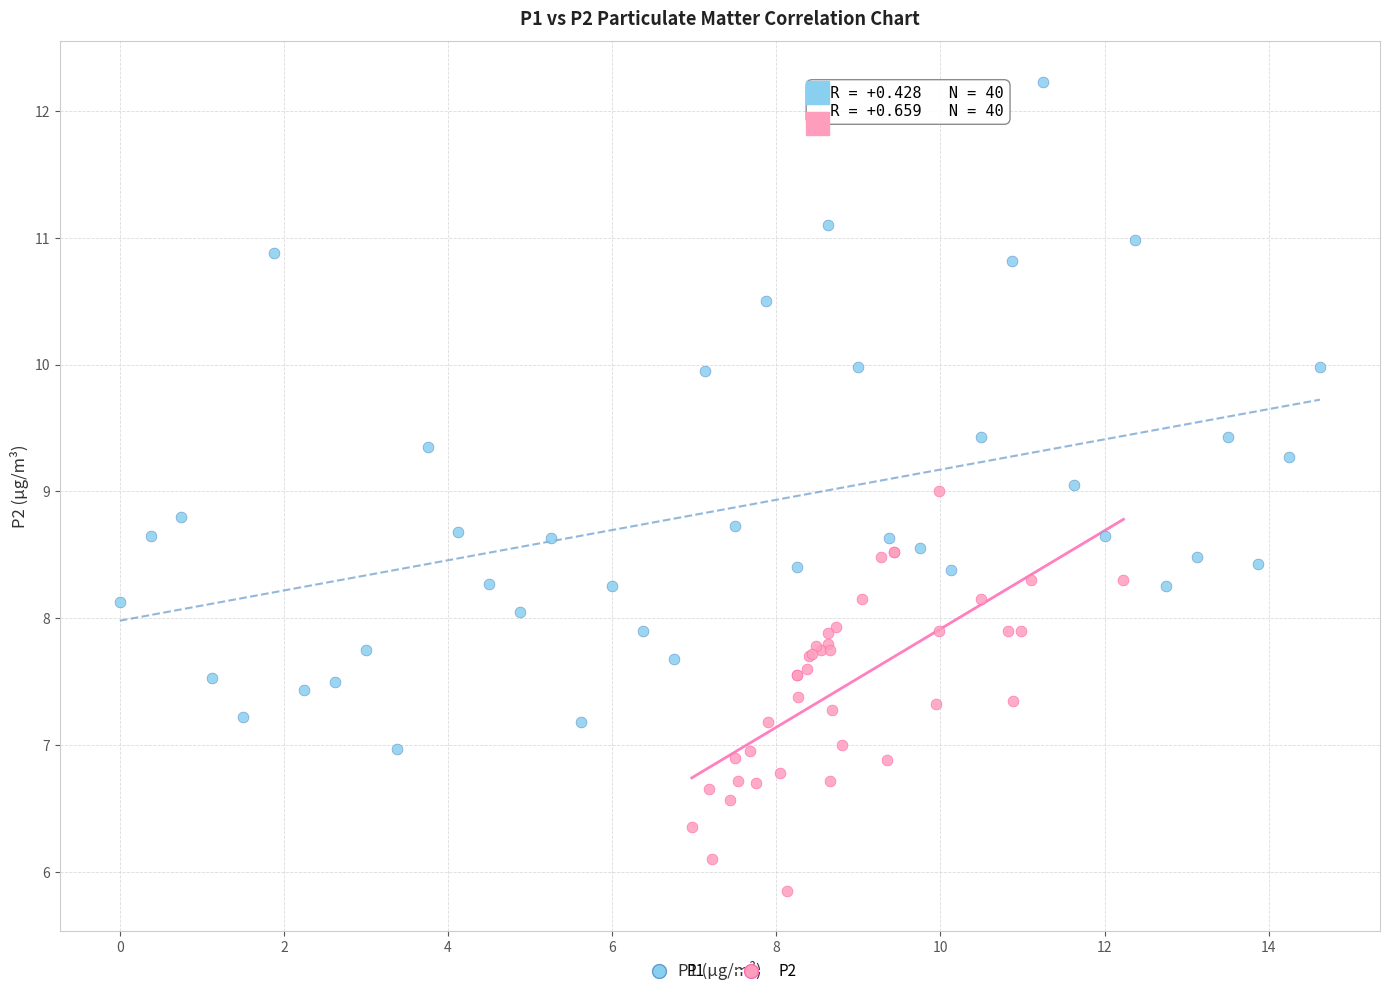

Which series reaches the maximum Y coordinate?

P1